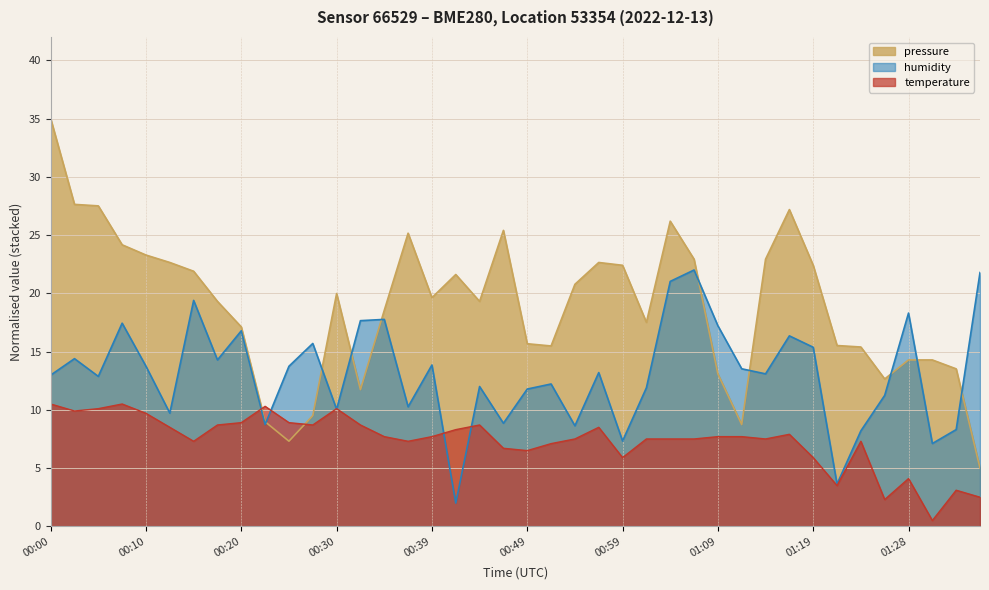

What is the difference between the pressure values at 00:52 and 00:03?

12.2